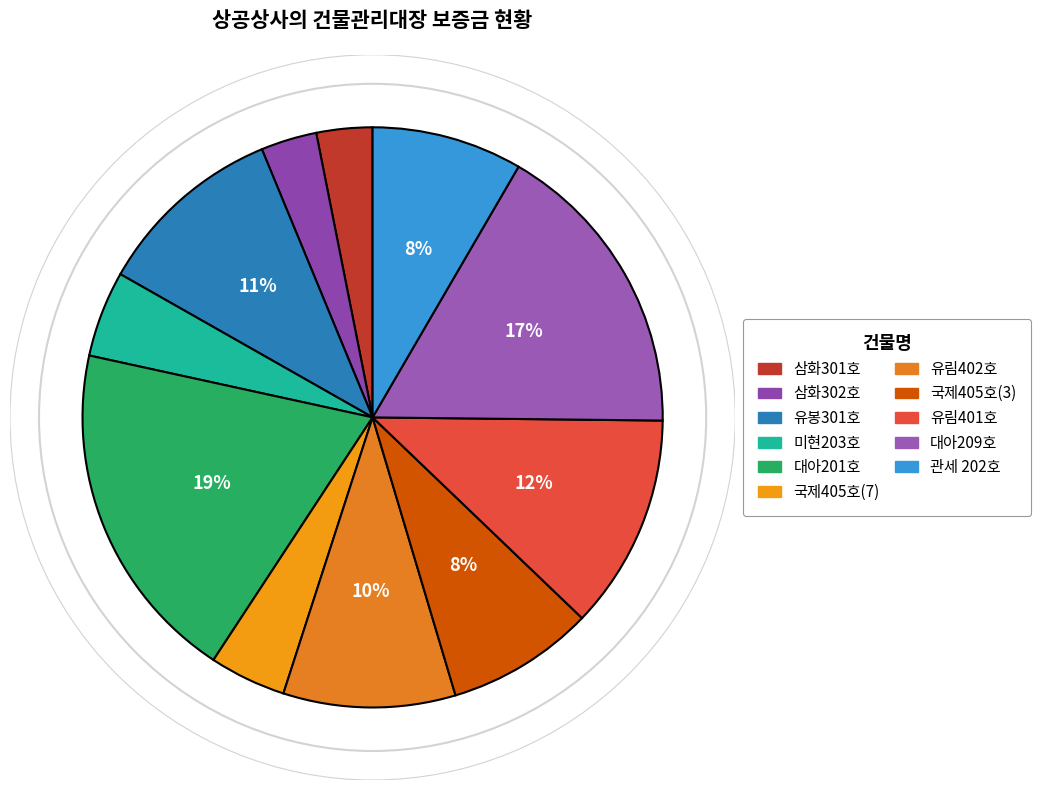

How many segments does this pie chart have?

11